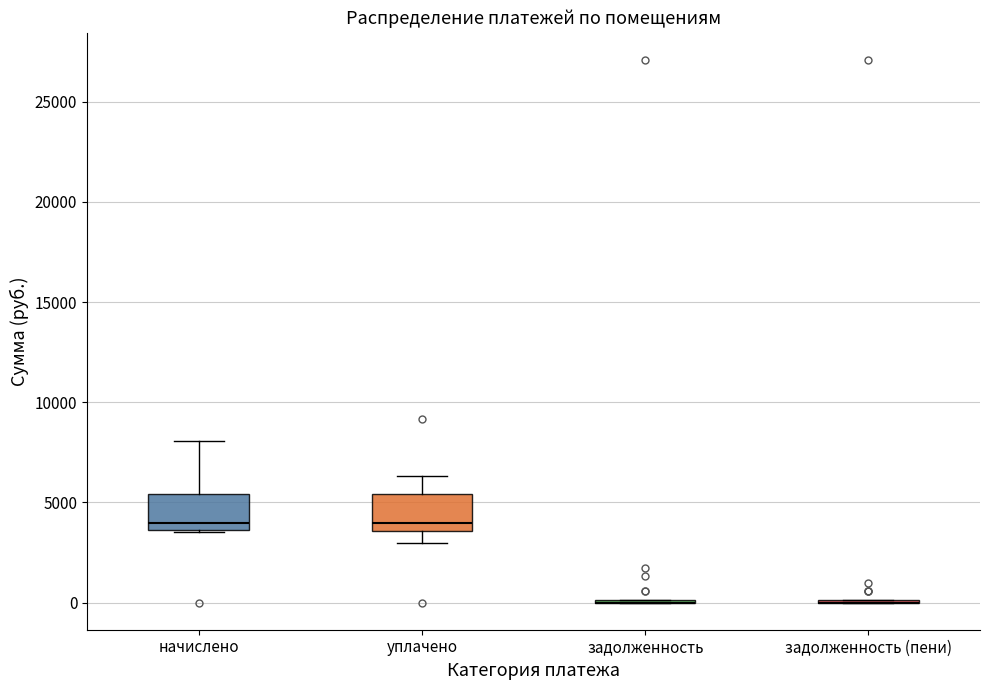

Reading left to right, read every box against the y-axis: the position of its median line, the range the box covers, and the ends of its whiskers. The values are not printed on the chart, so give them approximately, as read against the axis.

начислено: median 4000, box 3500 to 5500, whiskers 3500 to 8000
уплачено: median 4000, box 3500 to 5500, whiskers 3000 to 6500
задолженность: box collapsed to a line at 0, whiskers 0 to 0
задолженность (пени): box collapsed to a line at 0, whiskers 0 to 0